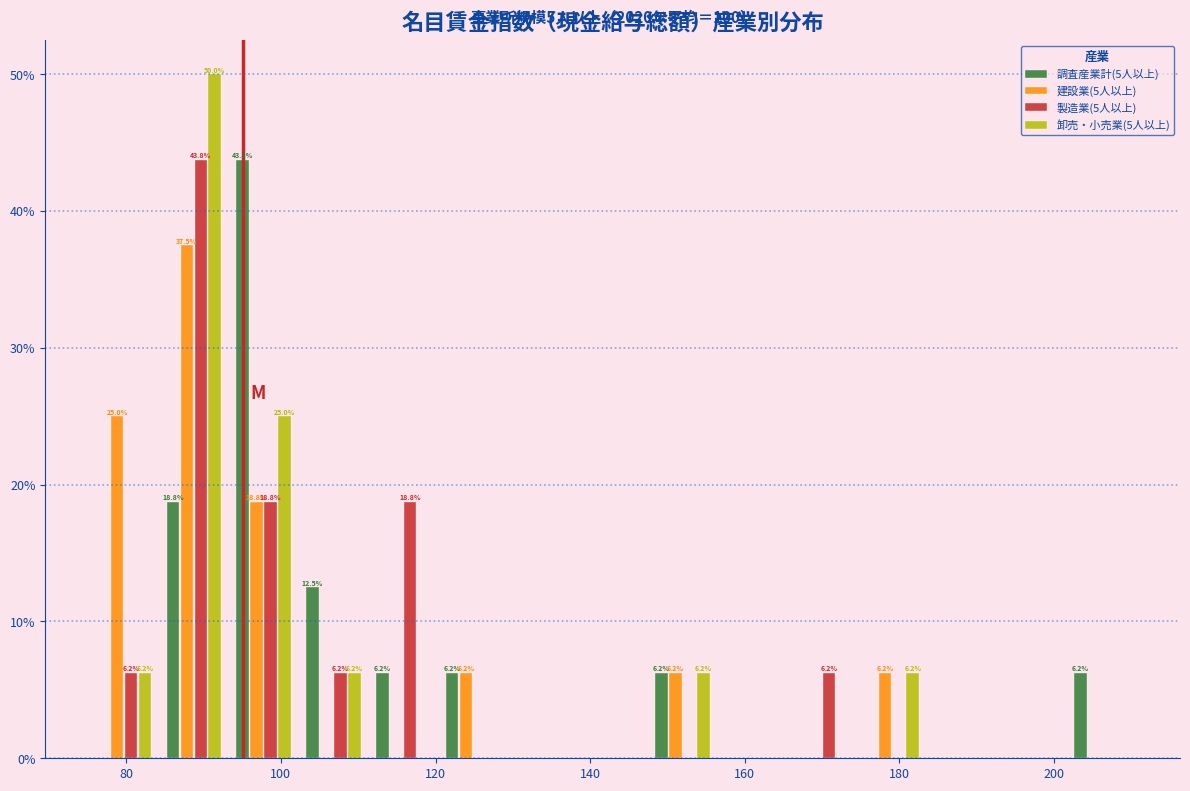

In the 卸売・小売業(5人以上) series, which range on the x-axis has the tallest bar?

84 to 94